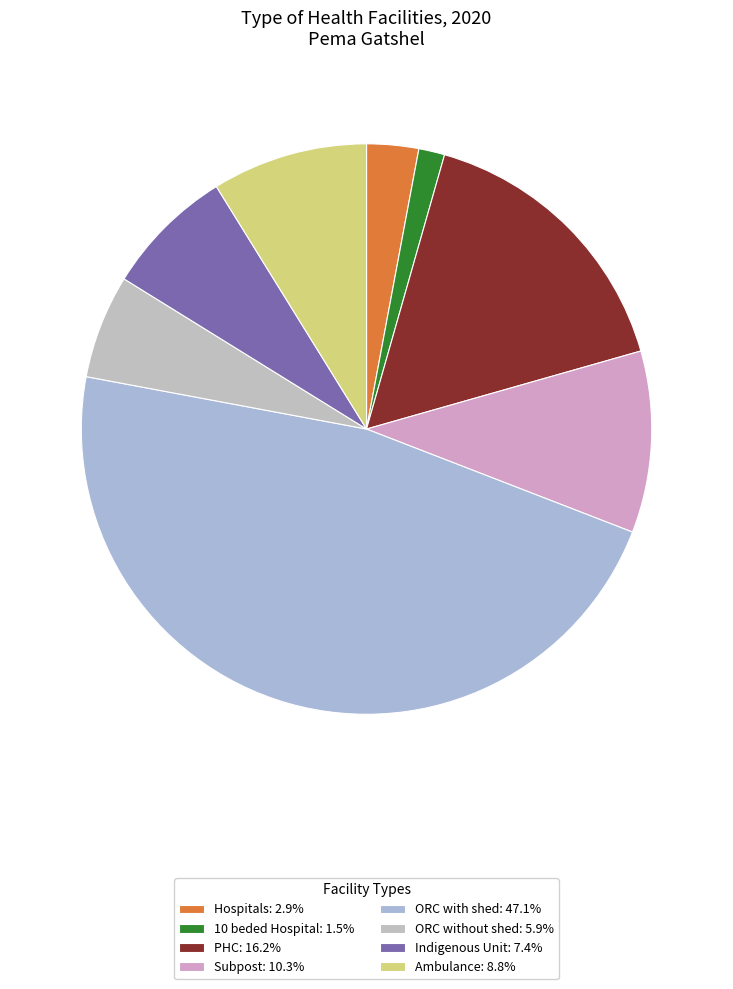

Combined, do Ambulance and 10 beded Hospital account for over 50%?

No